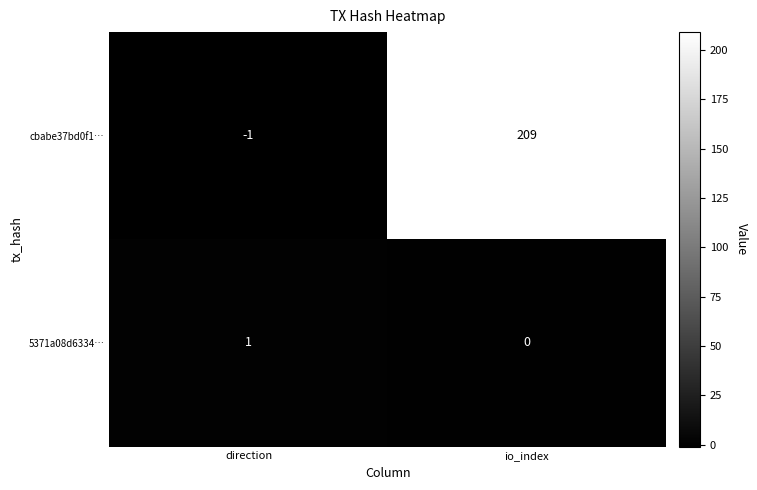

Rank the series by their average value, from lowest to highest.

5371a08d6334…, cbabe37bd0f1…